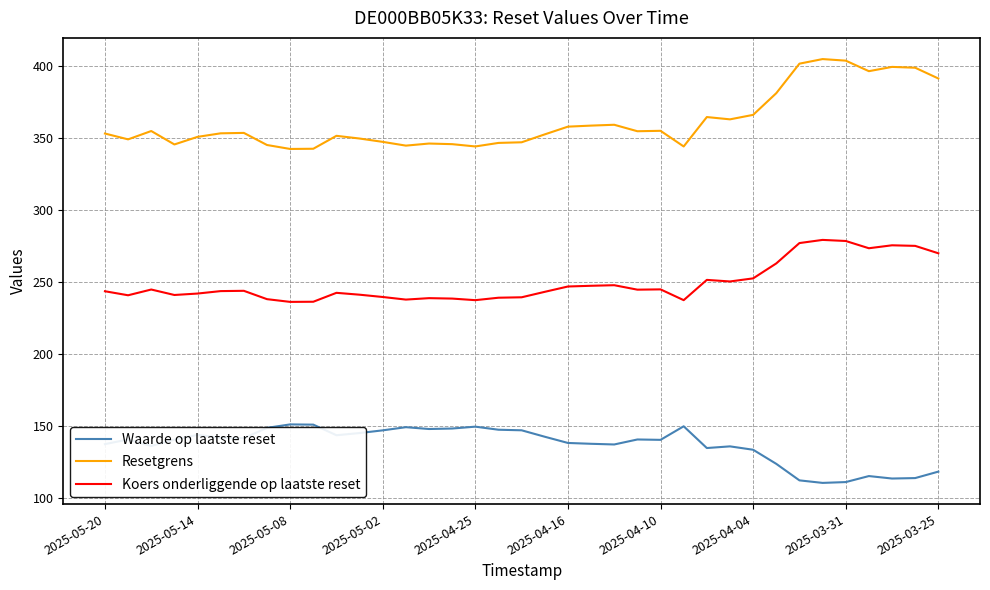

What is the difference between the maximum and minimum values in the Koers onderliggende op laatste reset series?

43.1